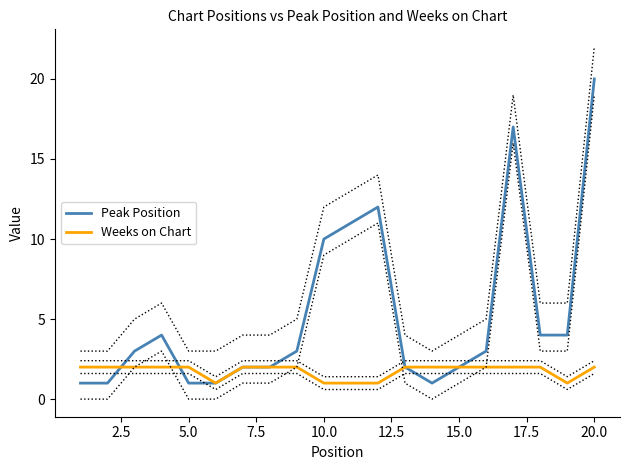

How many values in the Weeks on Chart series are below 2?

5